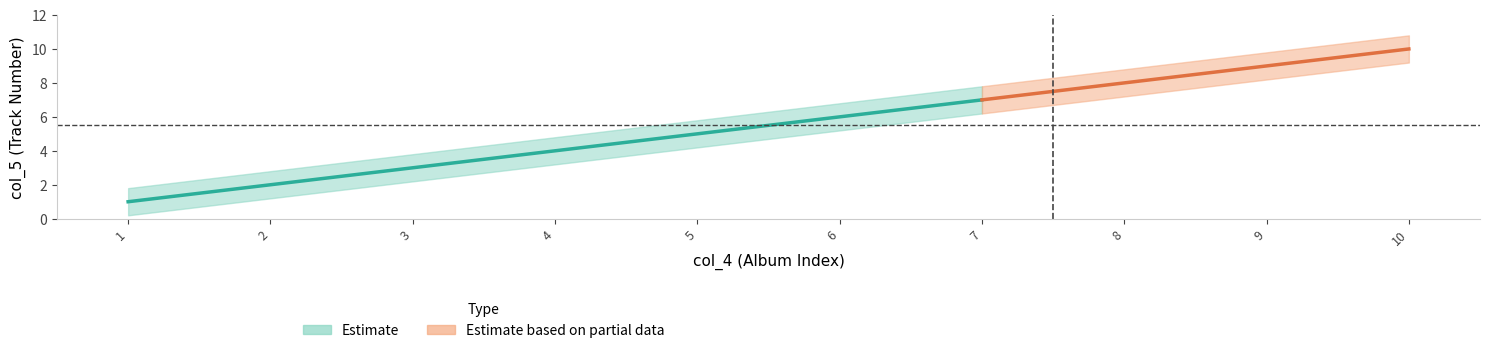

How many categories are shown in the chart?

10